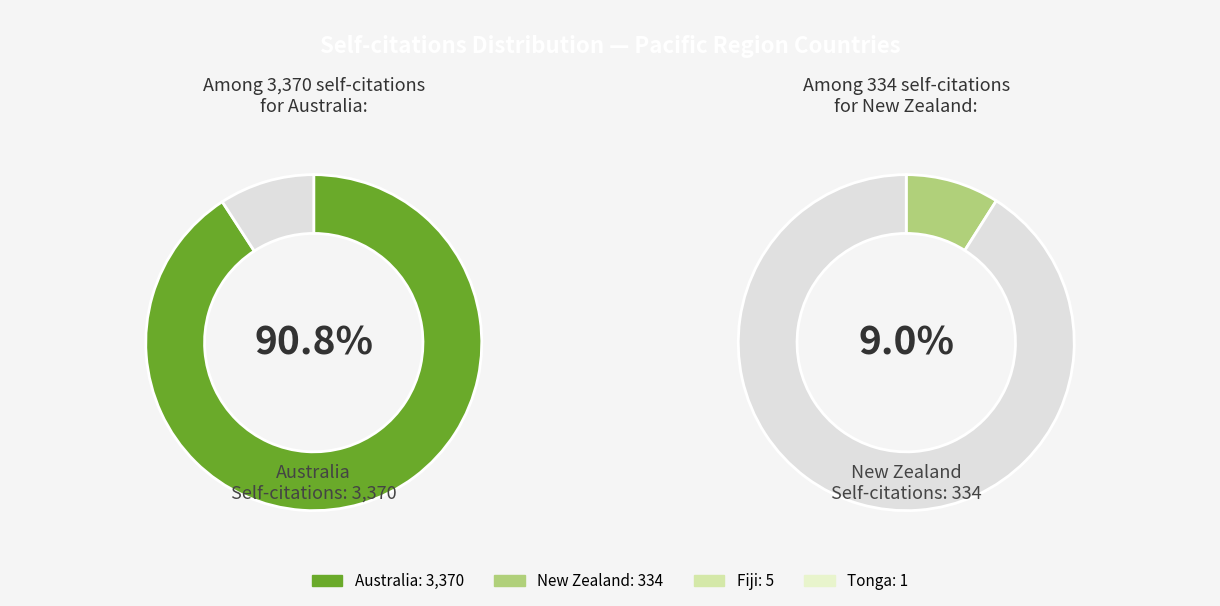

Count the number of slices in the pie.

4